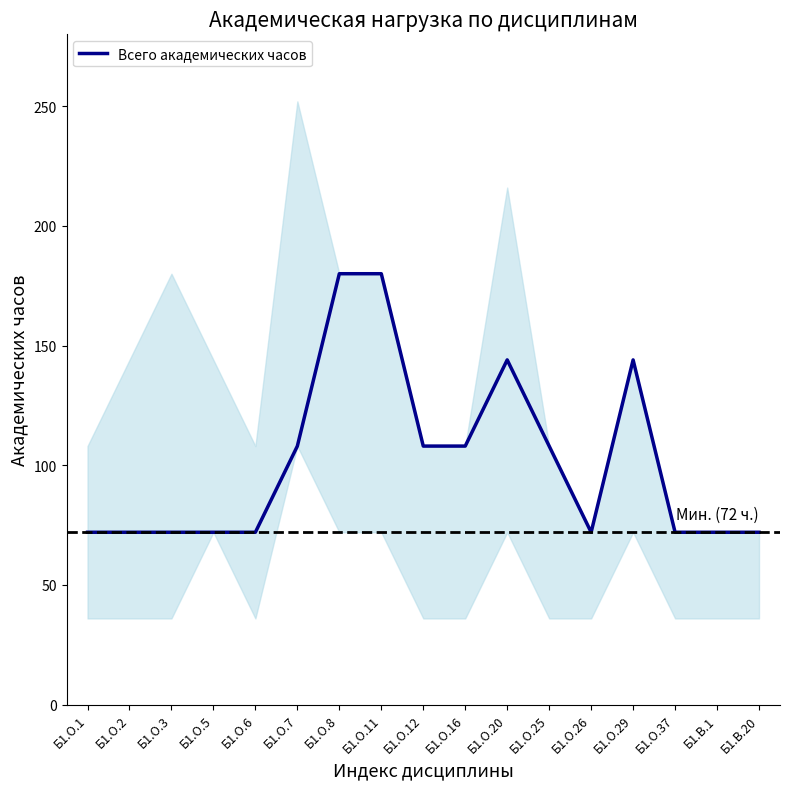

List the labels in order of value, smallest first.

Б1.О.1, Б1.О.2, Б1.О.3, Б1.О.5, Б1.О.6, Б1.О.26, Б1.О.37, Б1.В.1, Б1.В.20, Б1.О.7, Б1.О.12, Б1.О.16, Б1.О.25, Б1.О.20, Б1.О.29, Б1.О.8, Б1.О.11